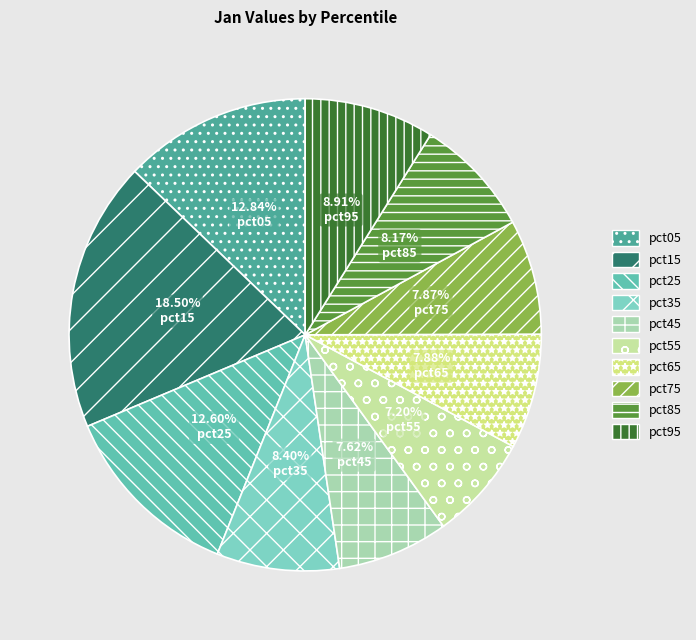

Does pct25 account for over 50% of the chart?

No